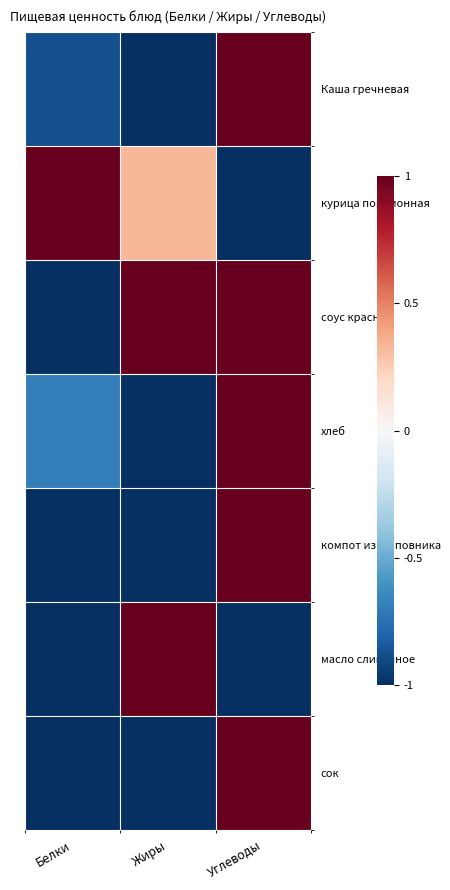

Which series has the widest spread of values?

Каша гречневая